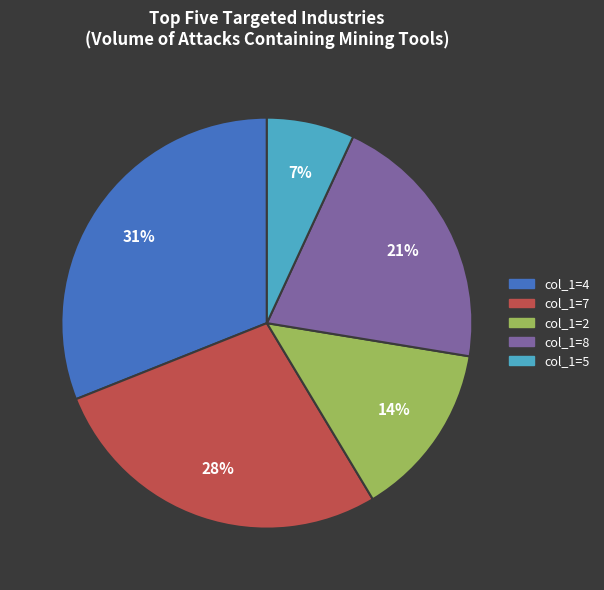

Does any single category account for the majority?

No